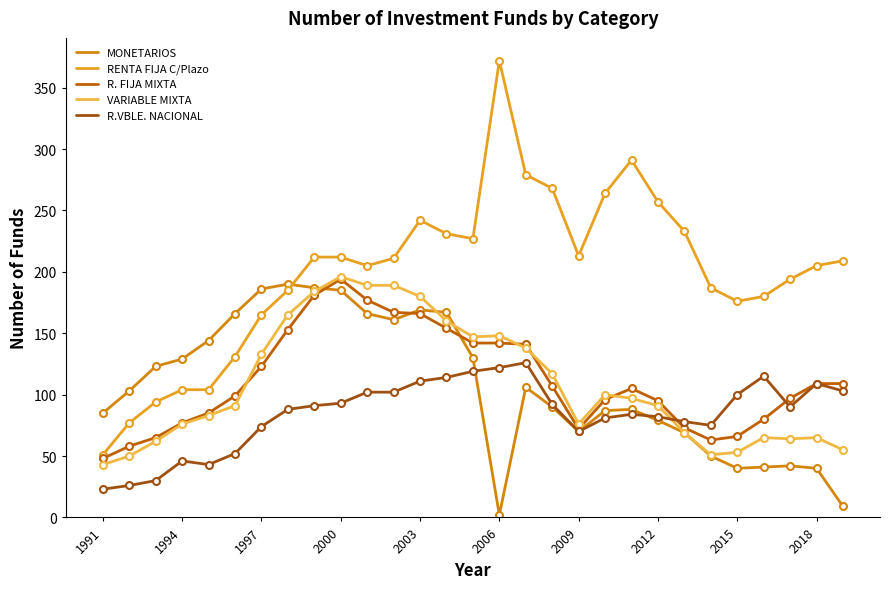

How many lines are shown in the chart?

5